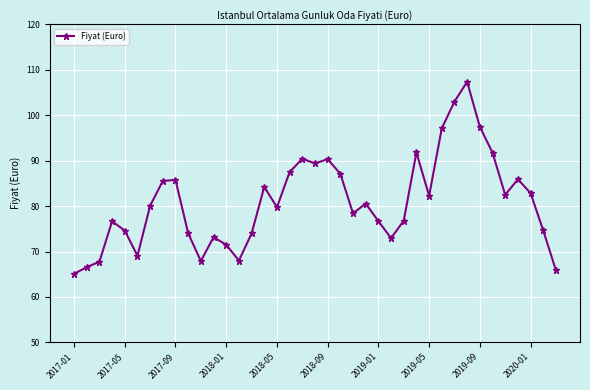

What is the value of the 13th point from the left?

71.5